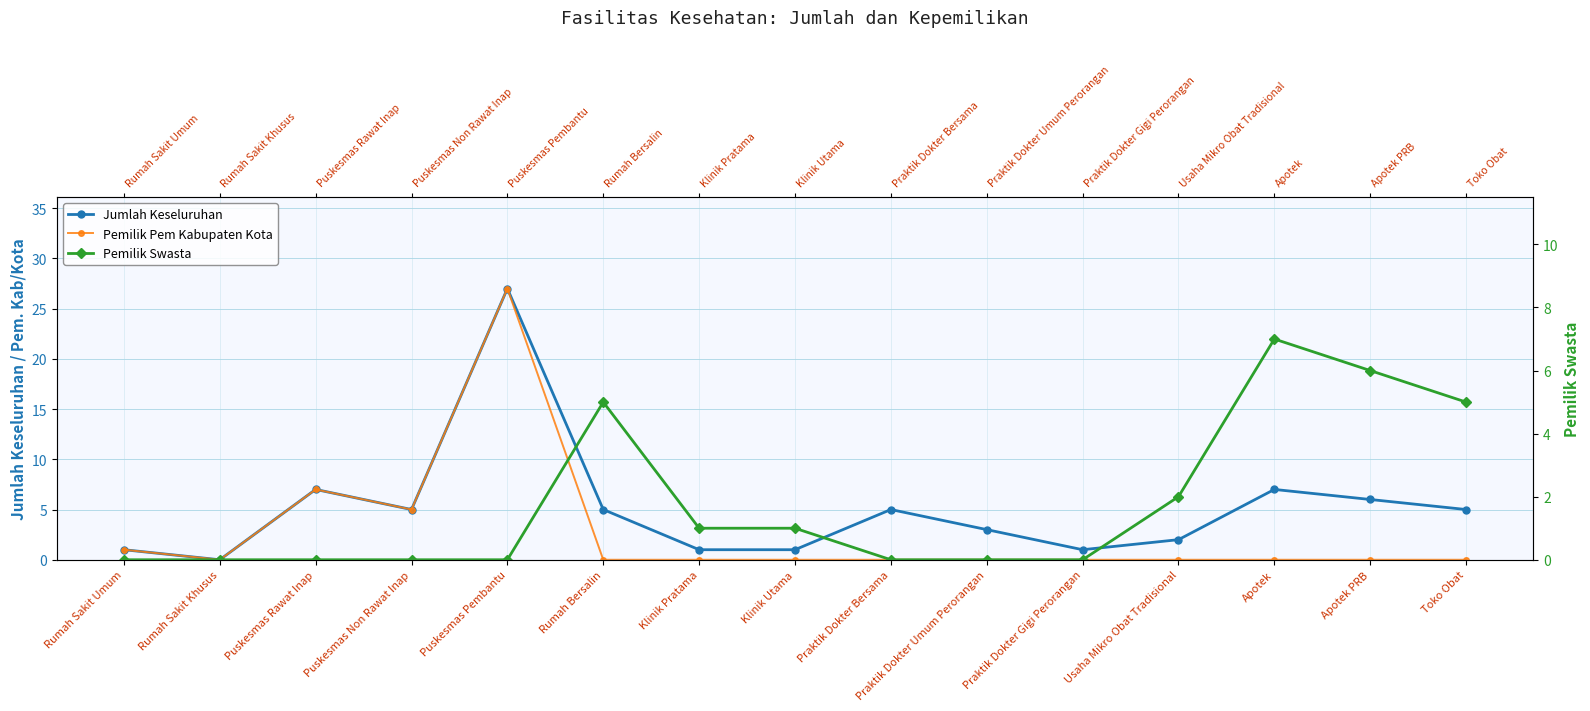

Which category has the highest value across all series?

Puskesmas Pembantu